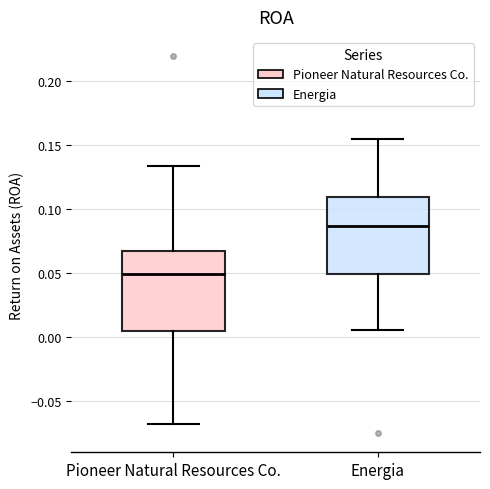

Reading left to right, read every box against the y-axis: the position of its median line, the range the box covers, and the ends of its whiskers. The values are not printed on the chart, so give them approximately, as read against the axis.

Pioneer Natural Resources Co.: median 0.050, box 0.005 to 0.065, whiskers -0.070 to 0.135
Energia: median 0.085, box 0.050 to 0.110, whiskers 0.005 to 0.155